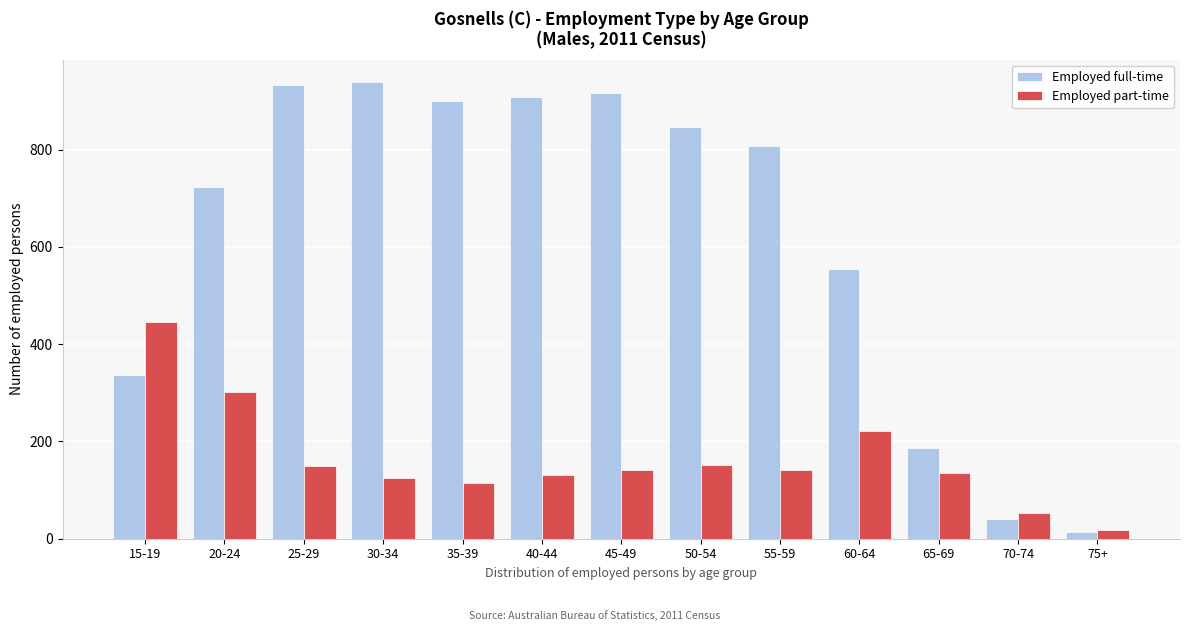

Rank the series by their maximum value, from lowest to highest.

Employed part-time, Employed full-time